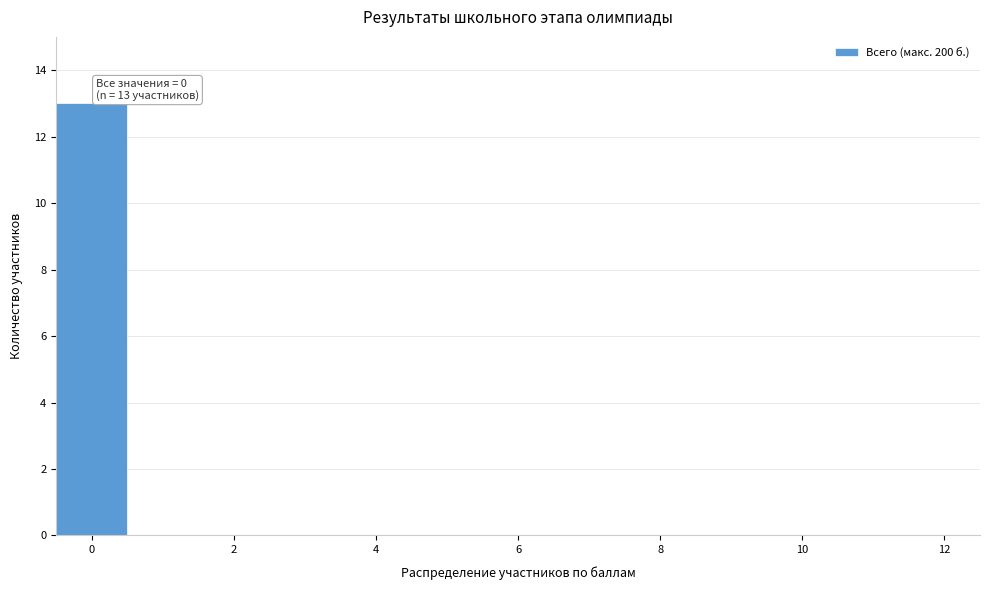

Which range on the x-axis has the tallest bar?

-0.5 to 0.5